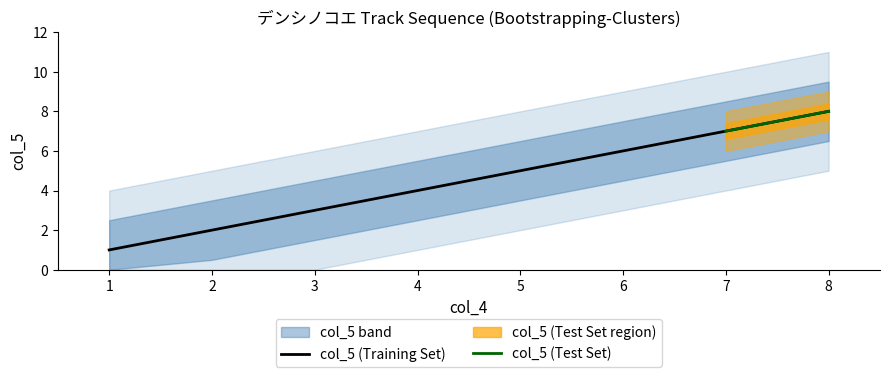

What is the value of the 2nd point from the left?

2